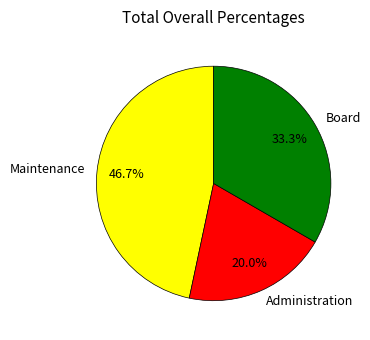

Does Administration represent more than half of the total?

No